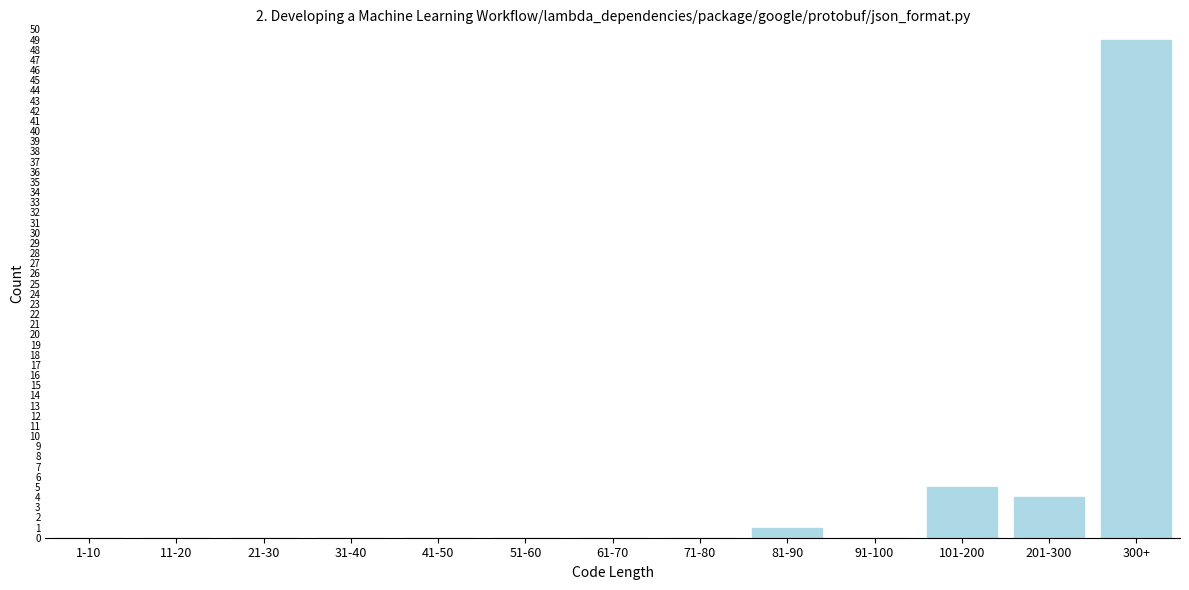

Reading right to left, what are all the values shown in this chart?

300+=49	201-300=4	101-200=5	91-100=0	81-90=1	71-80=0	61-70=0	51-60=0	41-50=0	31-40=0	21-30=0	11-20=0	1-10=0